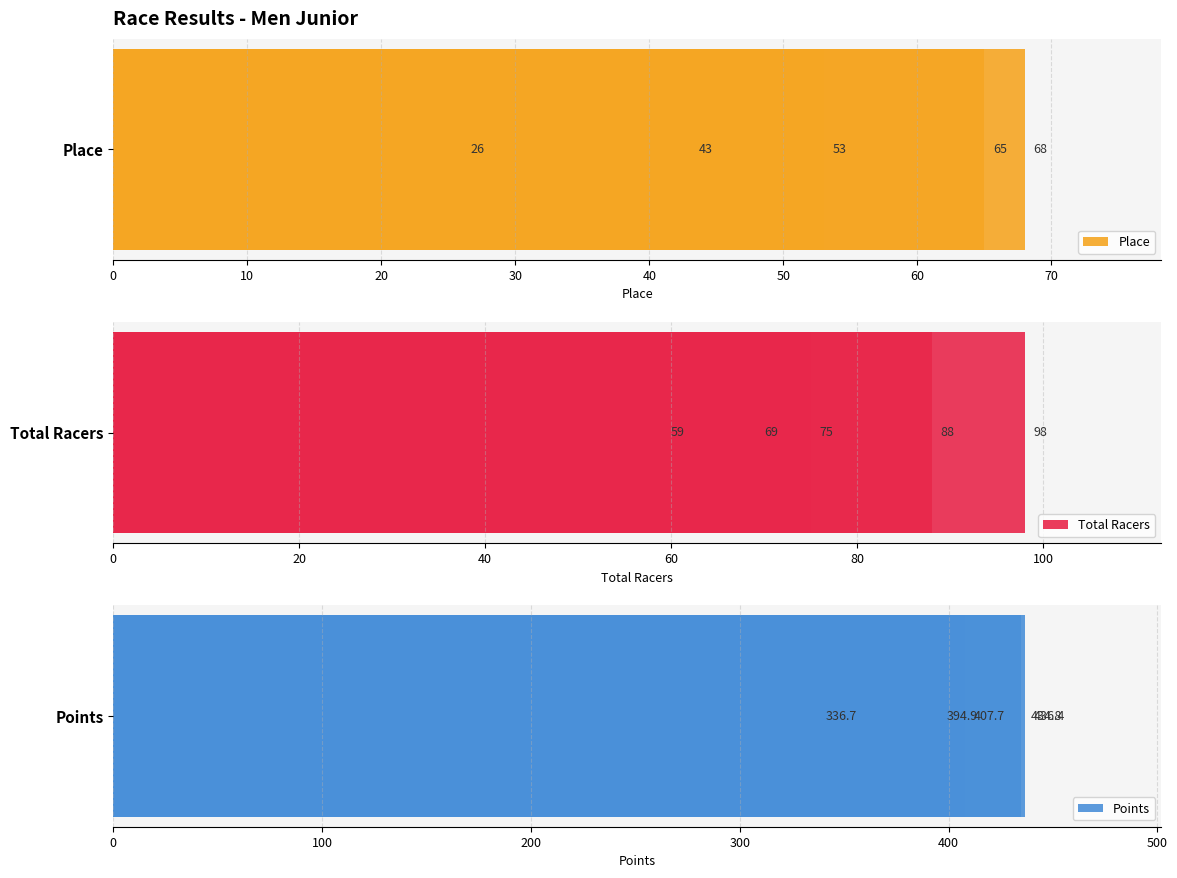

Rank the series by their maximum value, from highest to lowest.

Points, Total Racers, Place